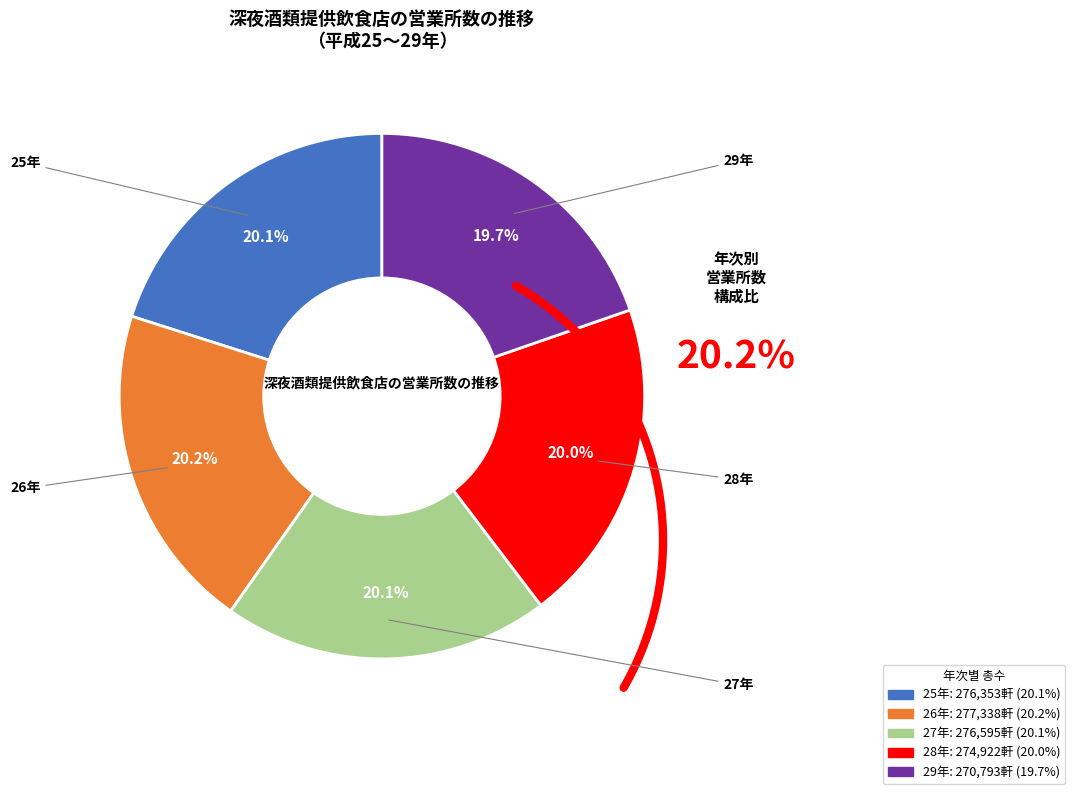

What percentage is NOT represented by 25?

79.9%